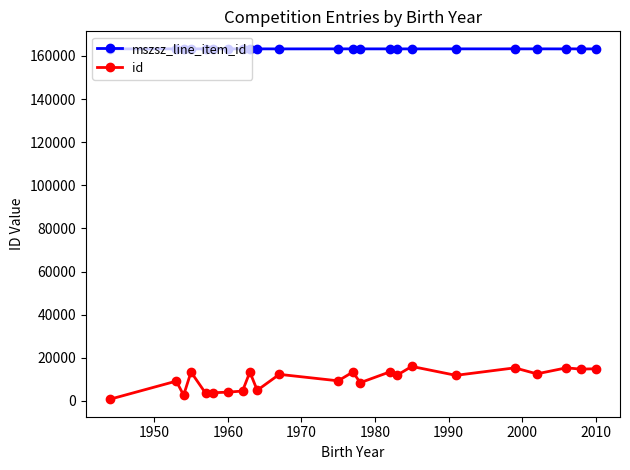

What are all the series names shown in the legend?

mszsz_line_item_id, id